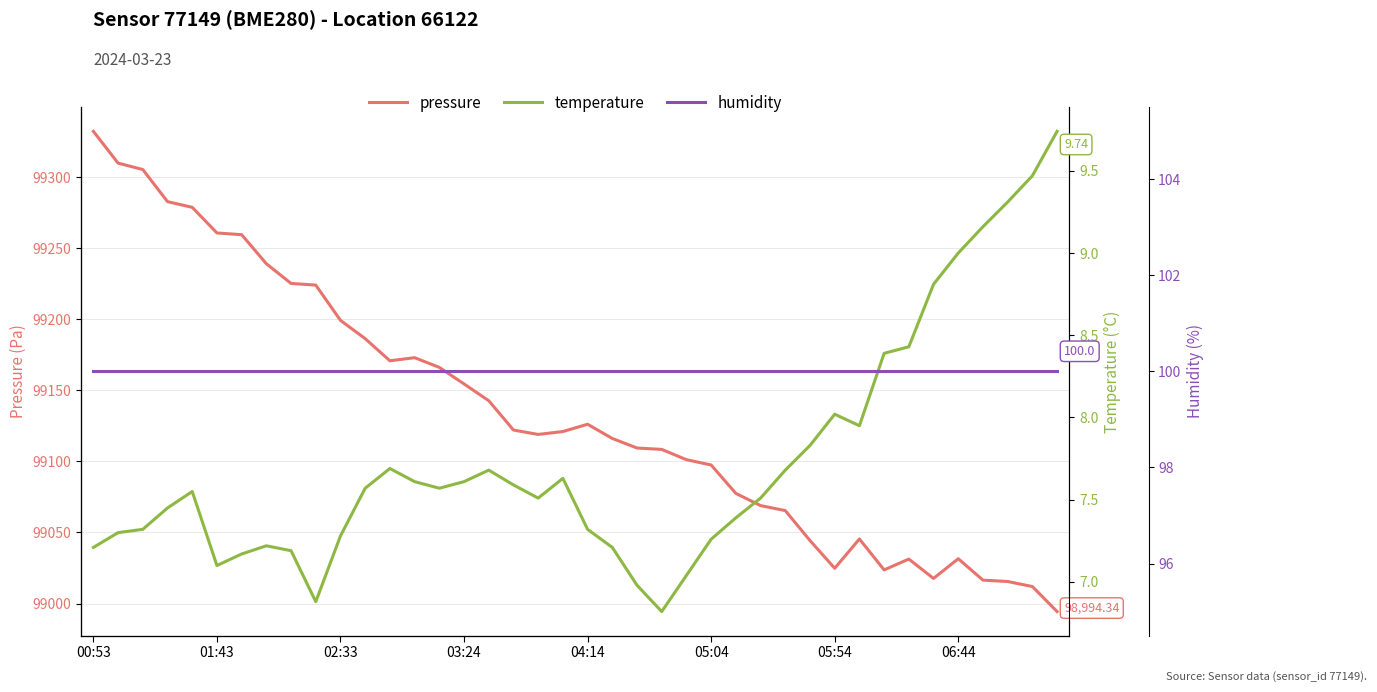

Which series changed the most between 9 and 31?

pressure